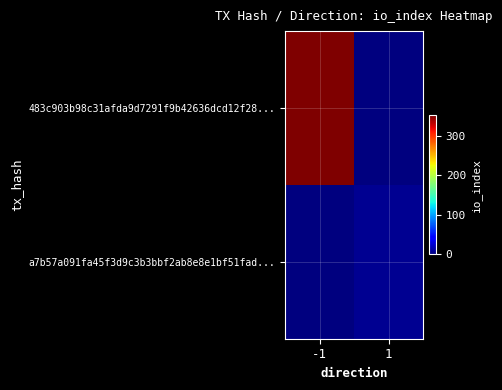

How many data points does each series have?

2